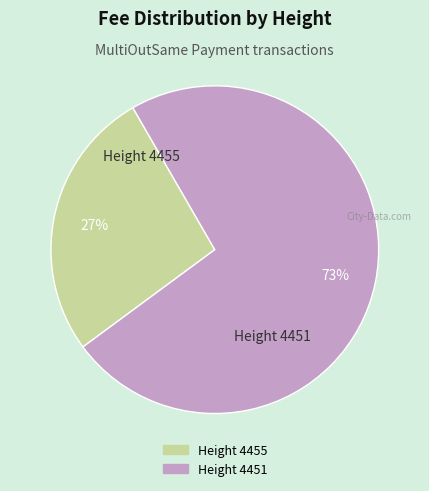

To the nearest percent, what is the average slice percentage?

50%